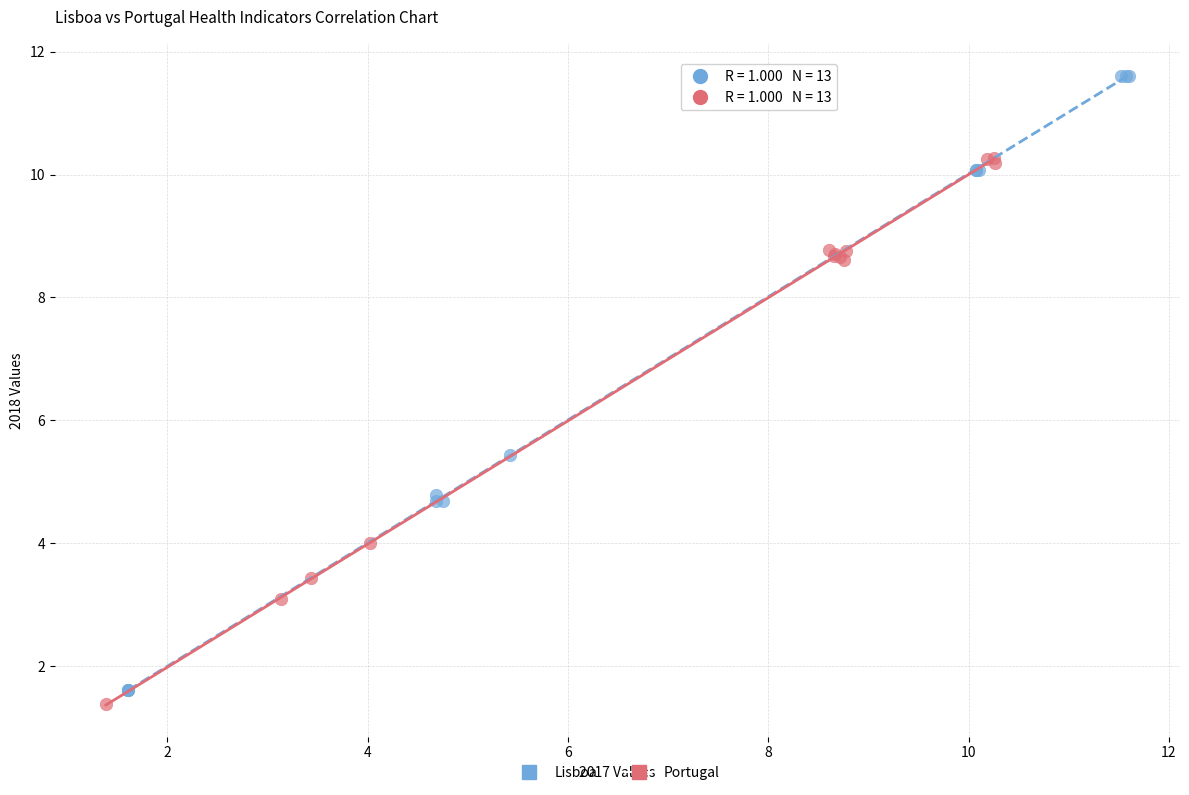

Which series has the widest spread of Y values?

Lisboa